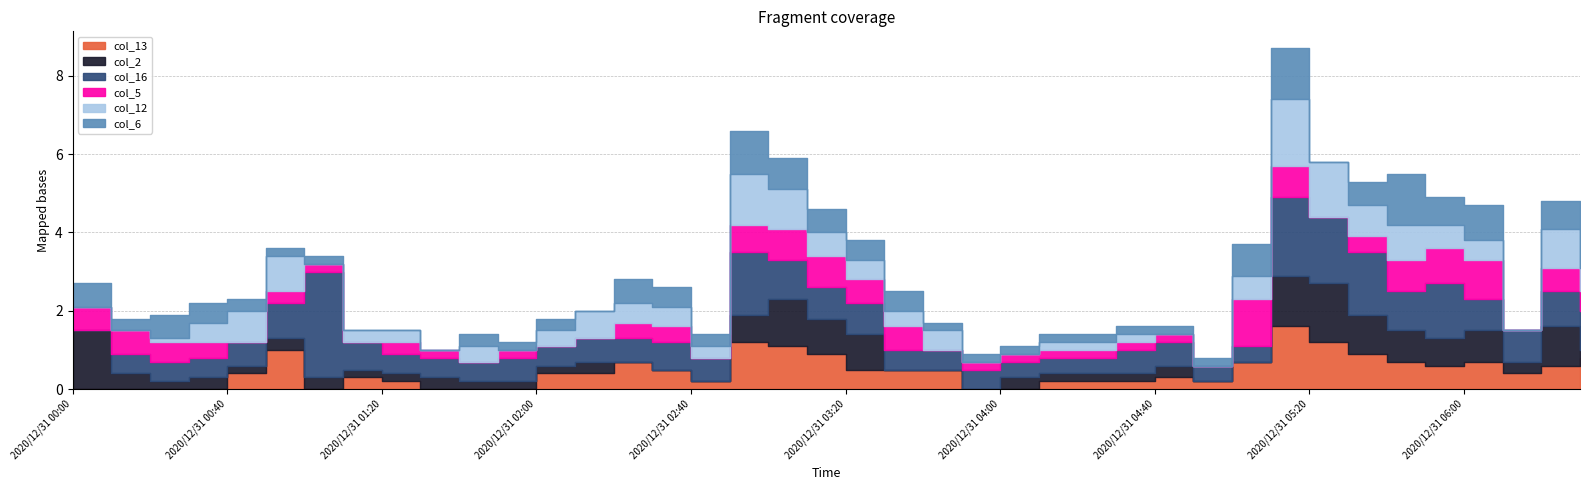

Does the chart display data point markers on the line(s)?

No